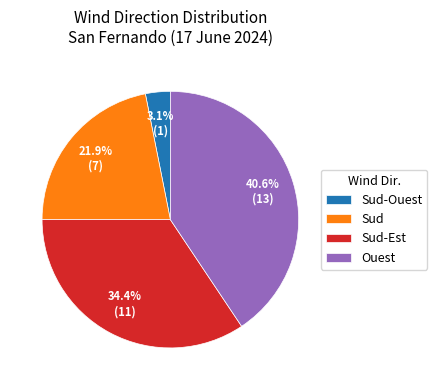

To the nearest percent, what percentage of the pie is Sud?

22%